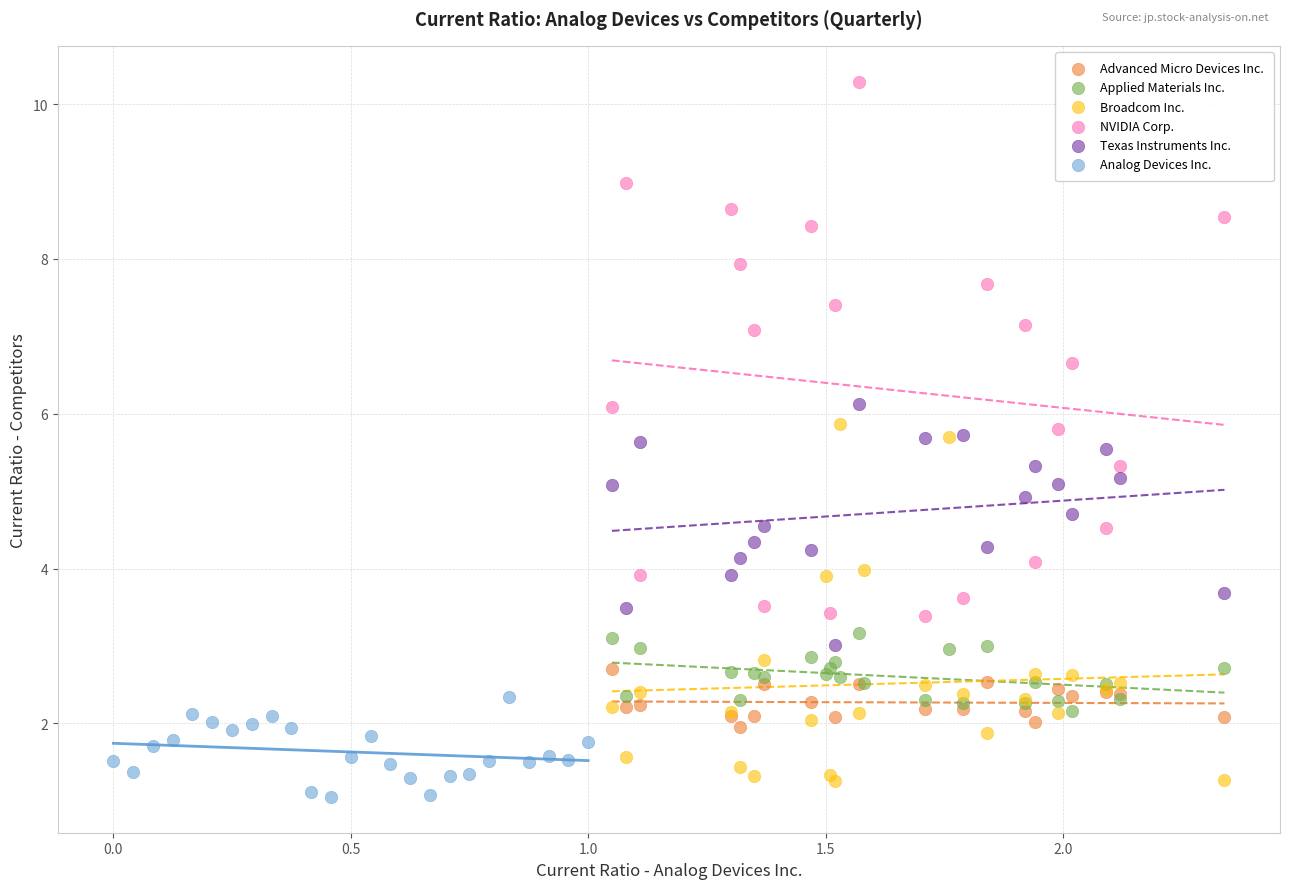

What are all the series names shown in the legend?

Advanced Micro Devices Inc., Applied Materials Inc., Broadcom Inc., NVIDIA Corp., Texas Instruments Inc., Analog Devices Inc.